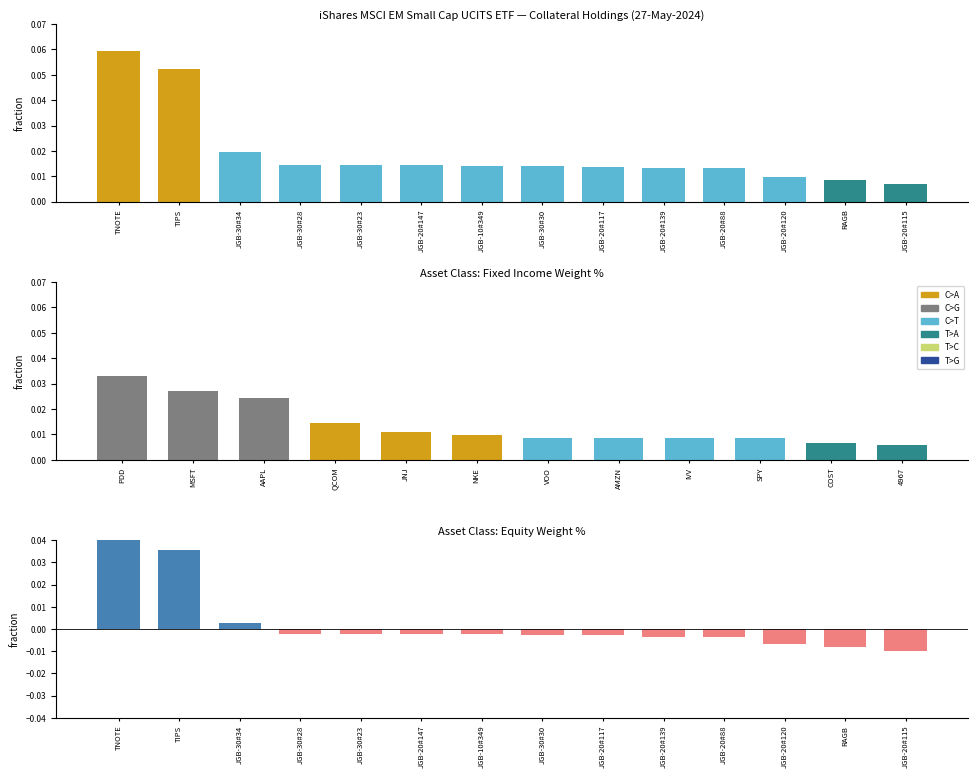

Are the bars grouped side by side (vs. stacked)?

No